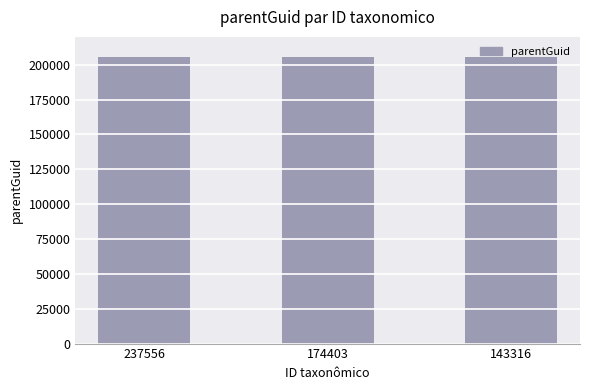

What is the maximum value shown in the chart?

205743